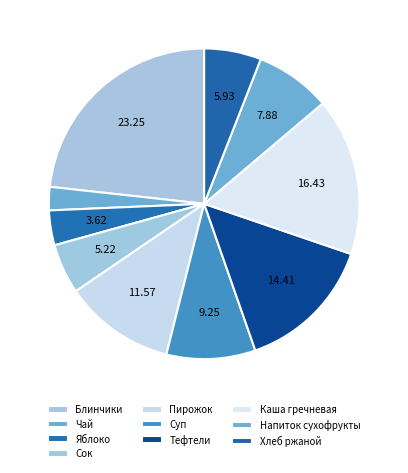

What is the smallest slice in the pie chart?

Чай